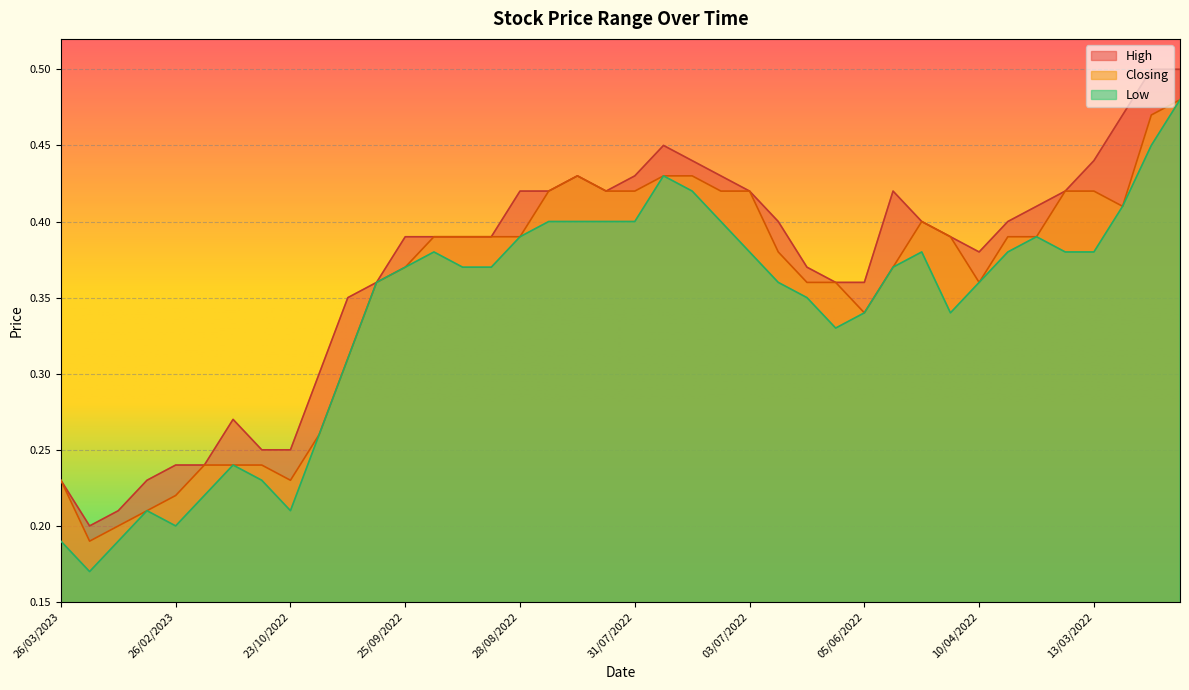

True or false: Low and Closing cross at least once.

False